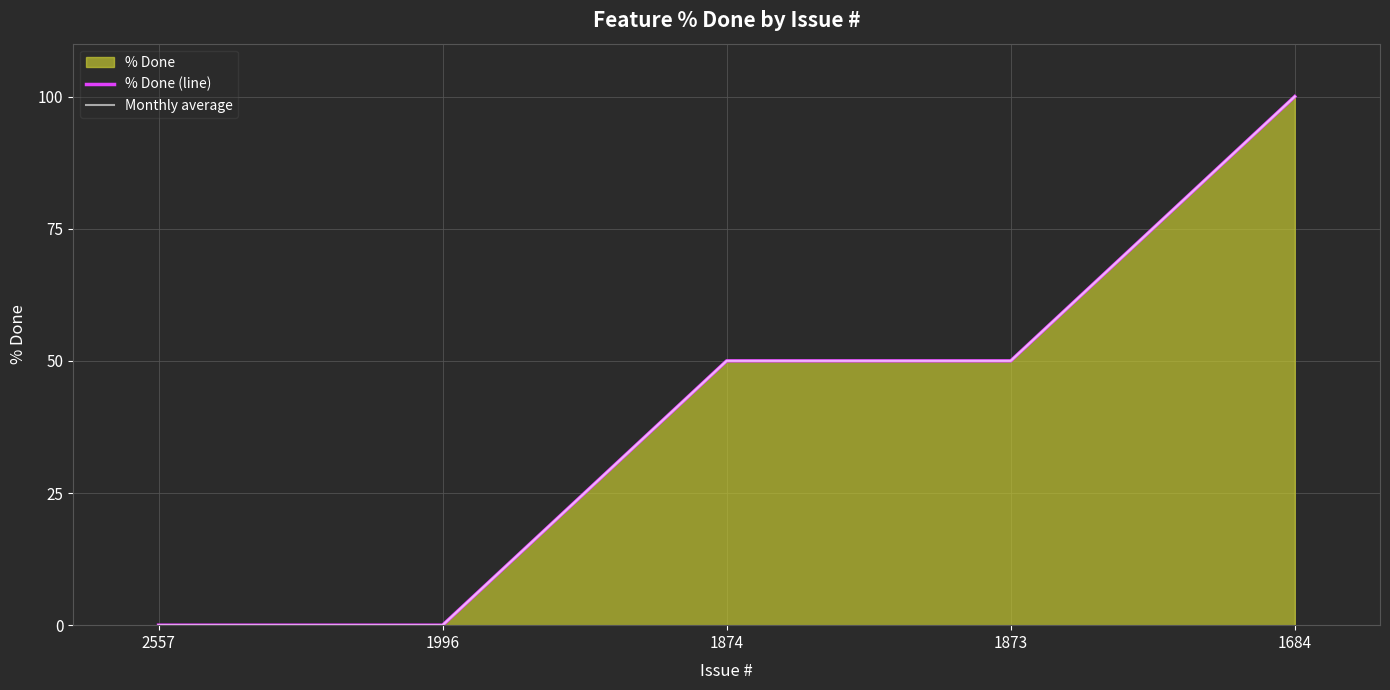

What is the average value of the Monthly average series?

40